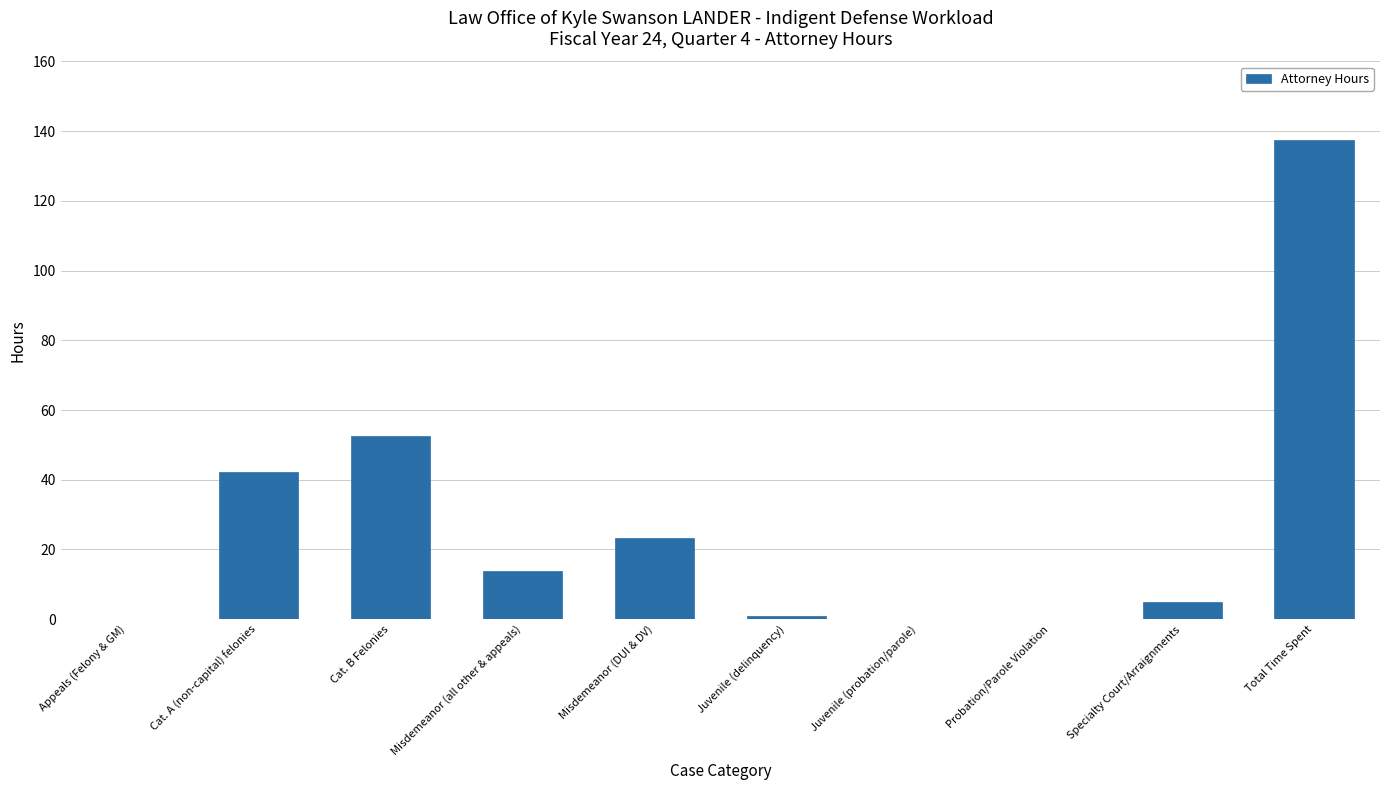

What is the ratio of the value at Misdemeanor (DUI & DV) to the value at Cat. A (non-capital) felonies?

0.6